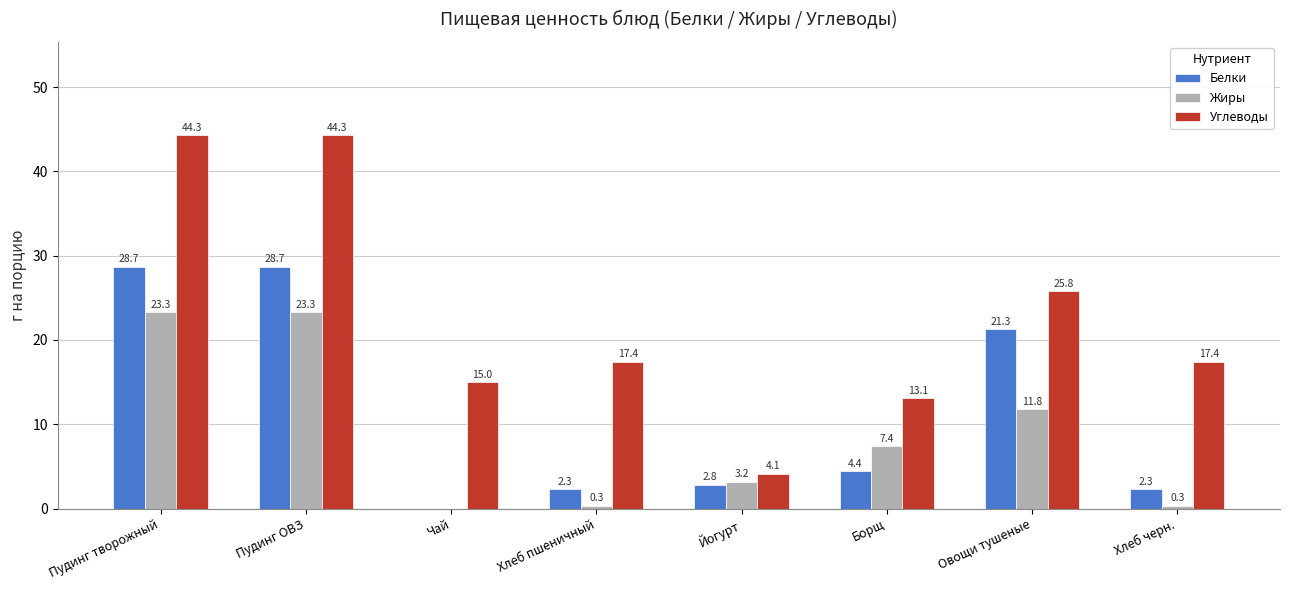

What is the sum of the Белки values at Борщ and Хлеб черн.?

6.7